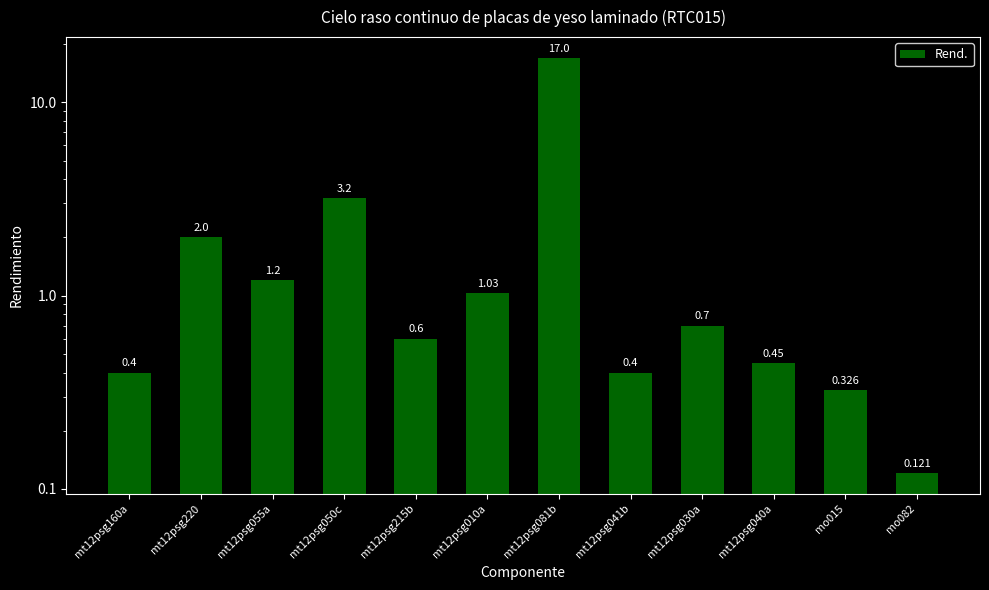

What is the average value?

2.3